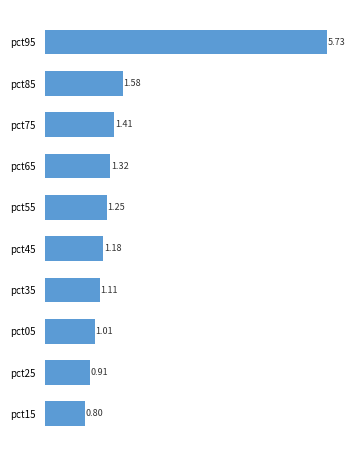

How many data points are less than 1?

2